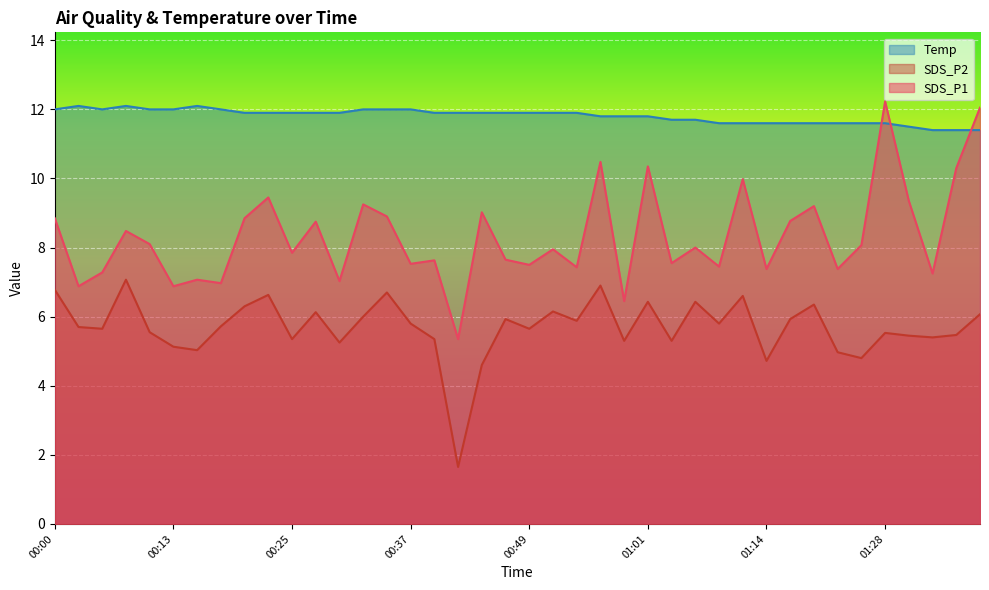

True or false: SDS_P2 and Temp intersect in this chart.

False